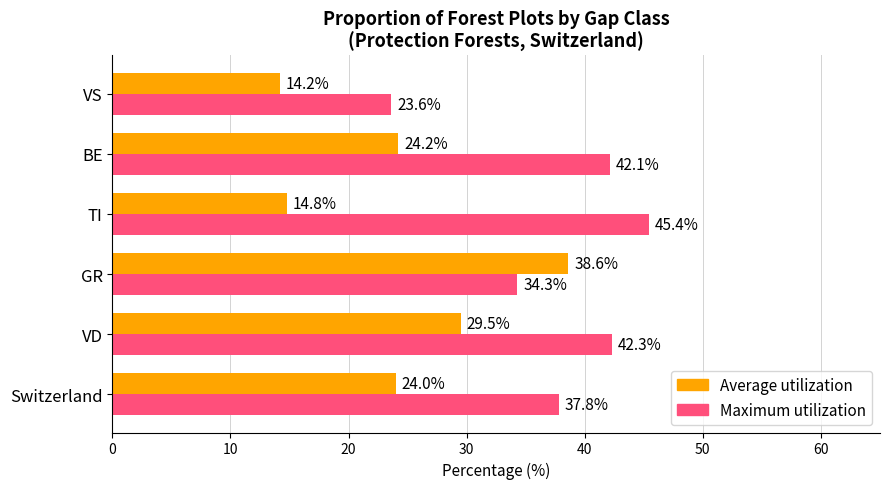

What is the difference between the second highest and minimum values in the Maximum utilization series?

18.7